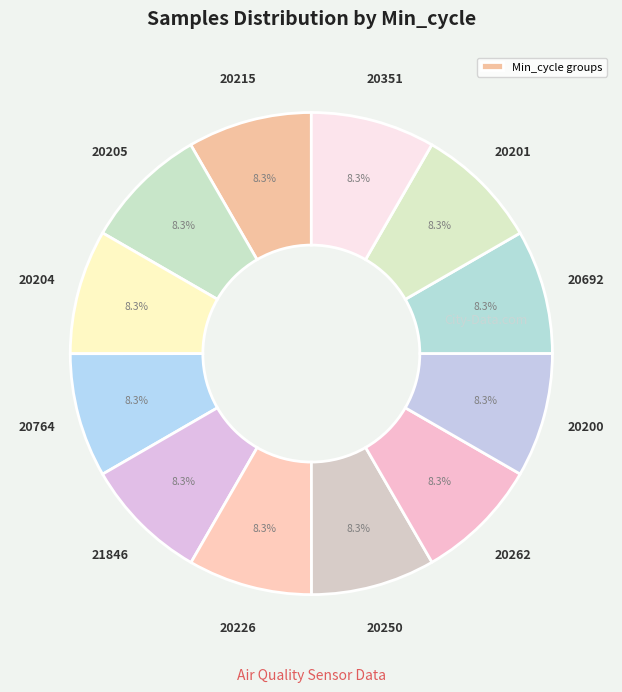

How many slices are in this pie chart?

12